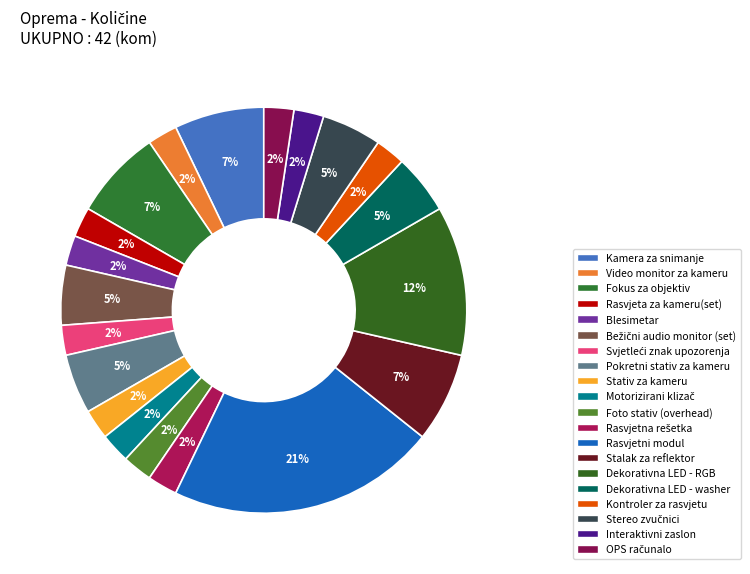

Combined, what portion of the pie is Stalak za reflektor and Interaktivni zaslon?

9.5%